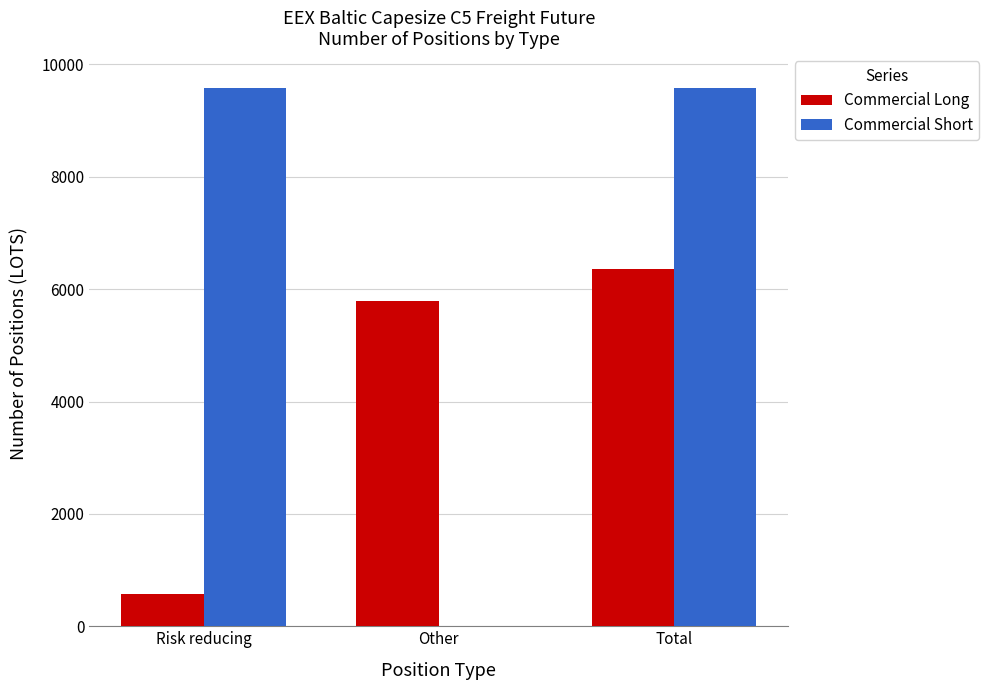

What is the maximum value shown in the chart?

9575